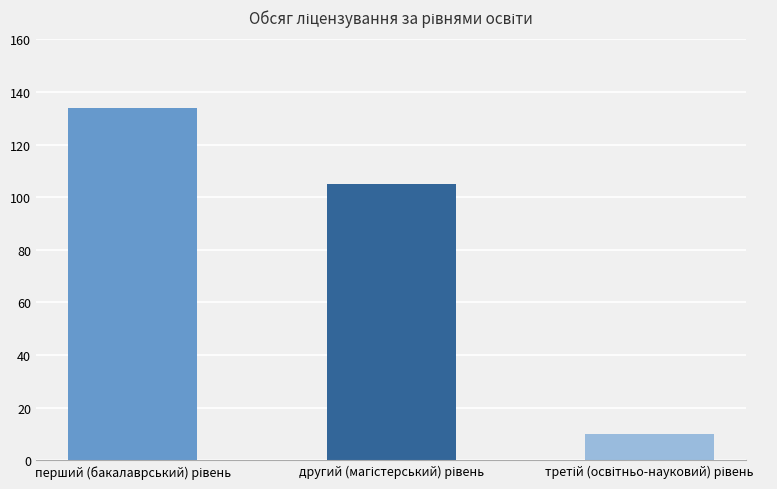

What is the smallest value displayed?

10